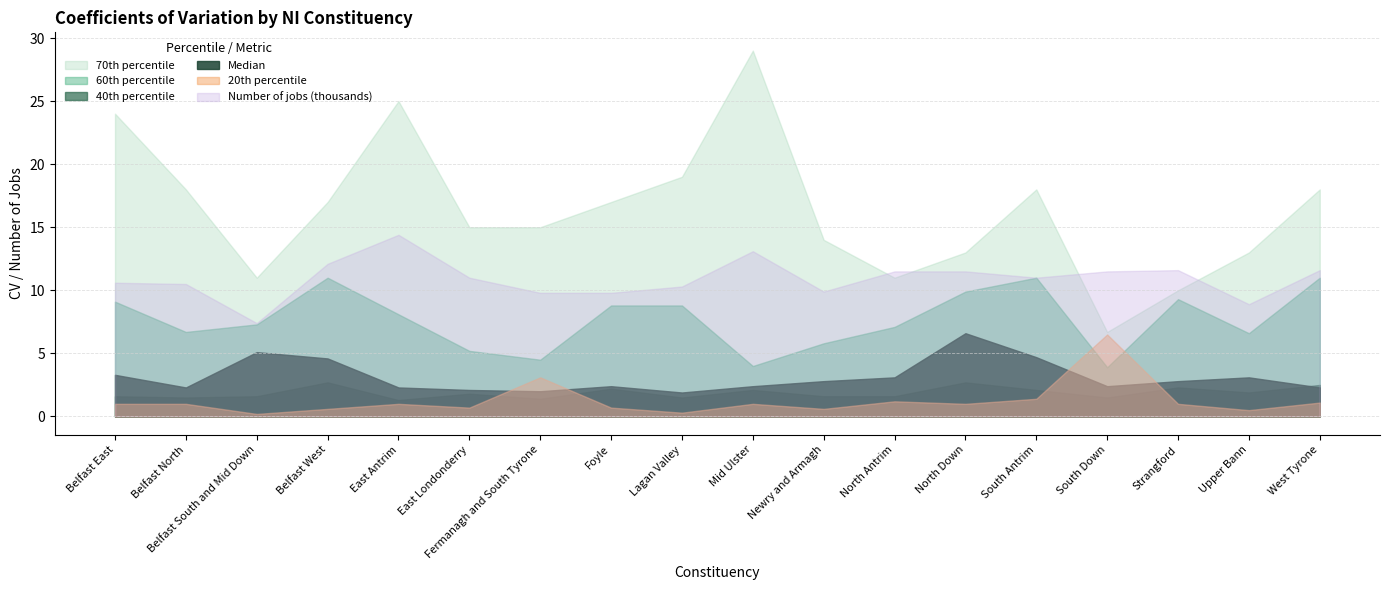

What is the label of the 7th point from the right?

North Antrim